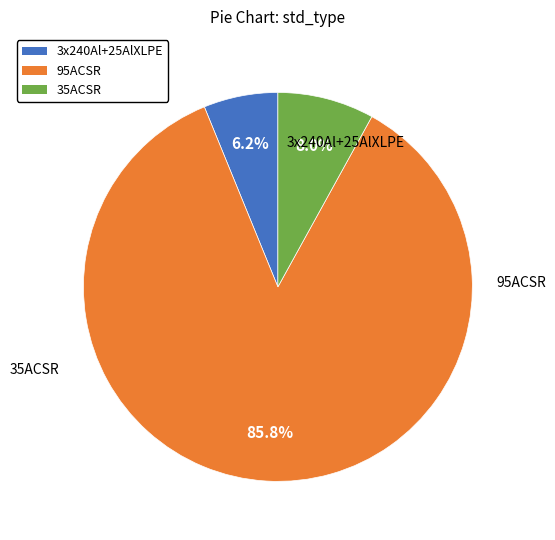

What is the ratio of the value at 95ACSR to the value at 35ACSR?

10.7